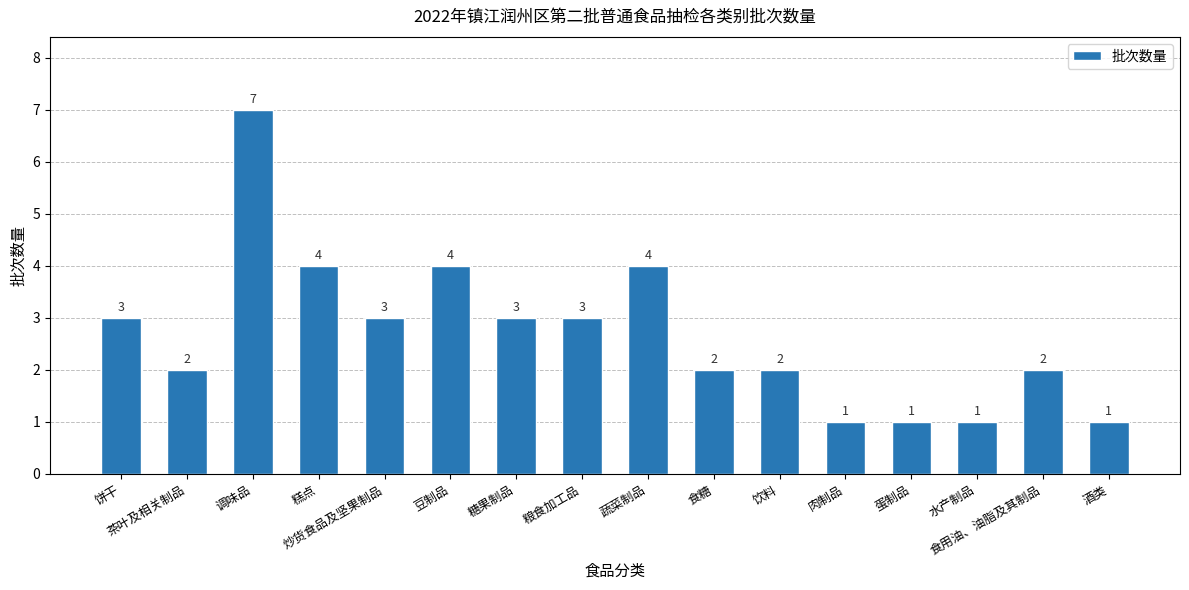

Count the values in the range 2 to 4.

11